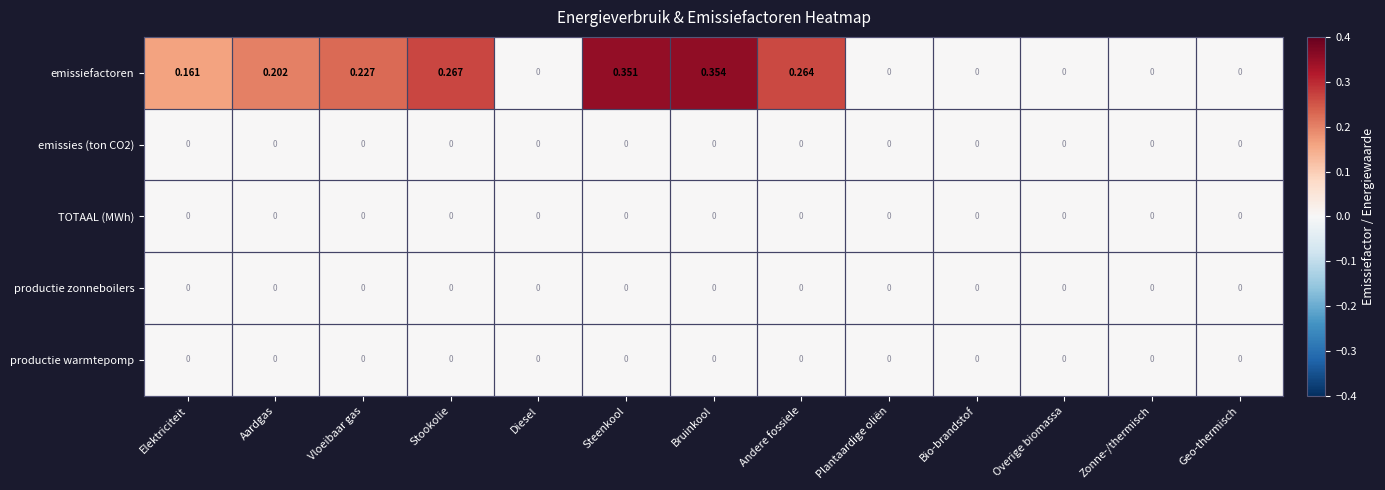

Which series has the largest range (max minus min)?

emissiefactoren